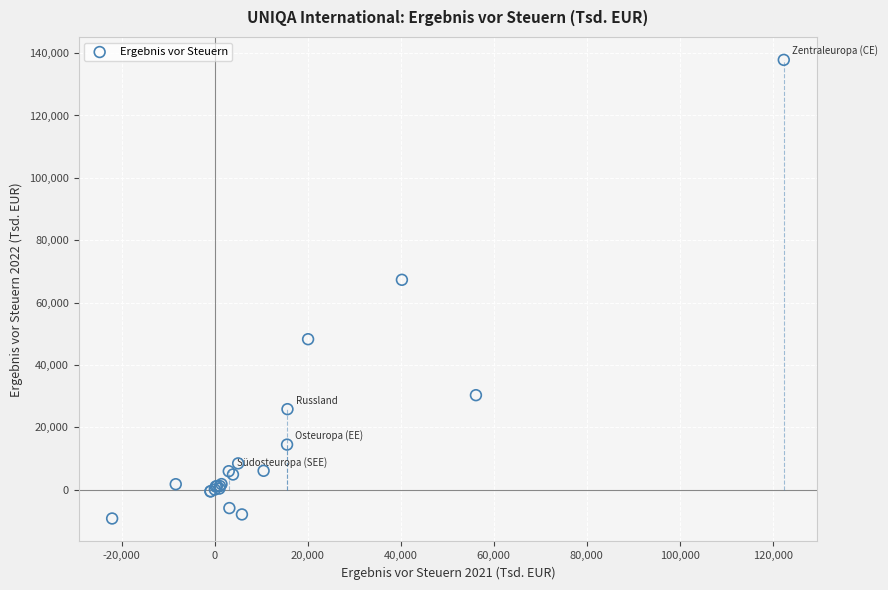

What Y value in the scatter plot is closest to 64280?

67291